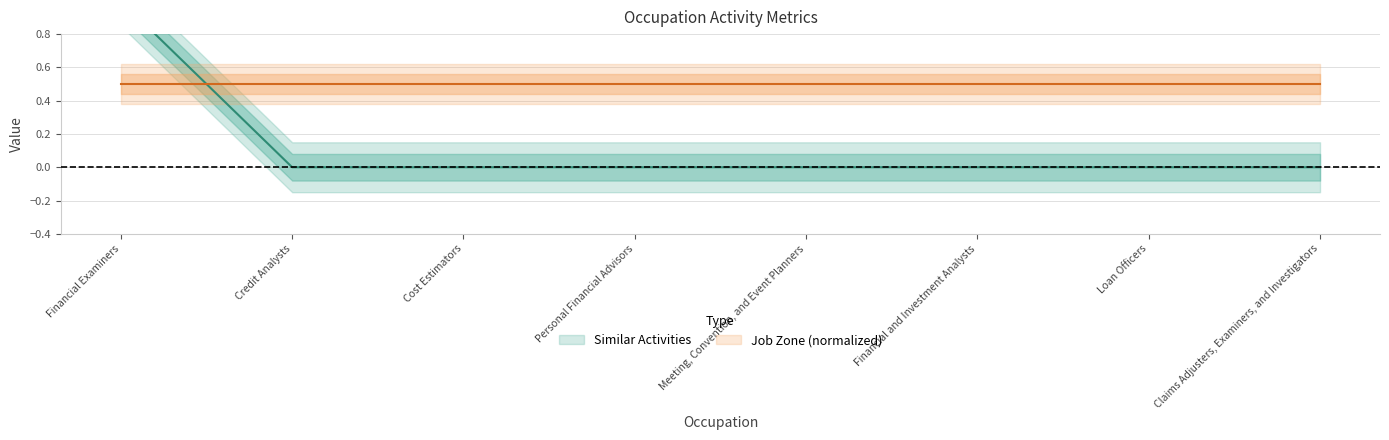

True or false: the data has more than 1 interior local peaks.

False